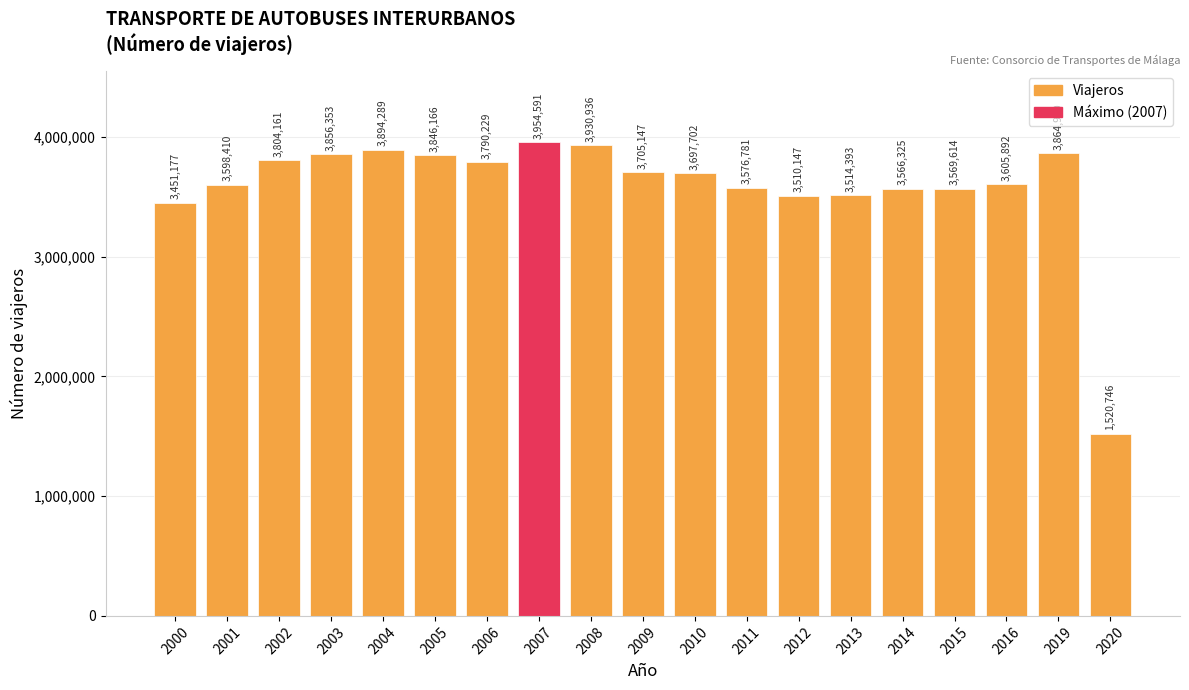

Reading left to right, list all the values displayed in this chart.

2000=3451177	2001=3598410	2002=3804161	2003=3856353	2004=3894289	2005=3846166	2006=3790229	2007=3954591	2008=3930936	2009=3705147	2010=3697702	2011=3576781	2012=3510147	2013=3514393	2014=3566325	2015=3569614	2016=3605892	2019=3864960	2020=1520746